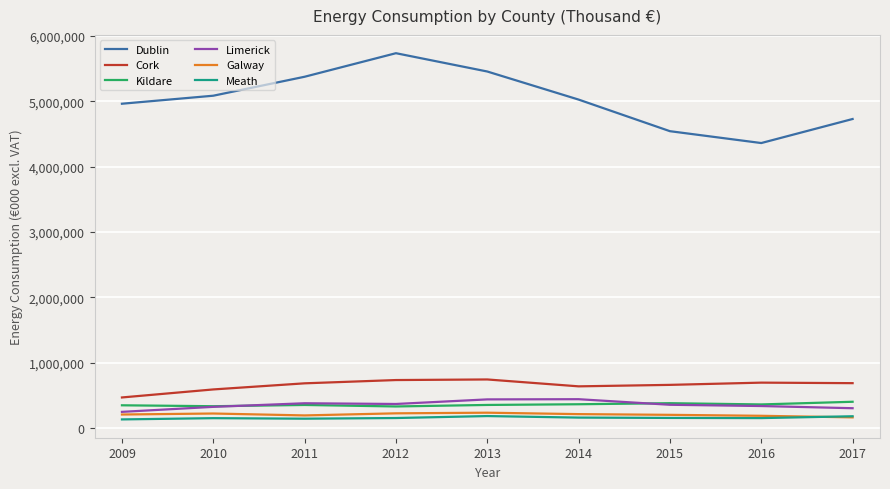

Which series has the largest range (max minus min)?

Dublin